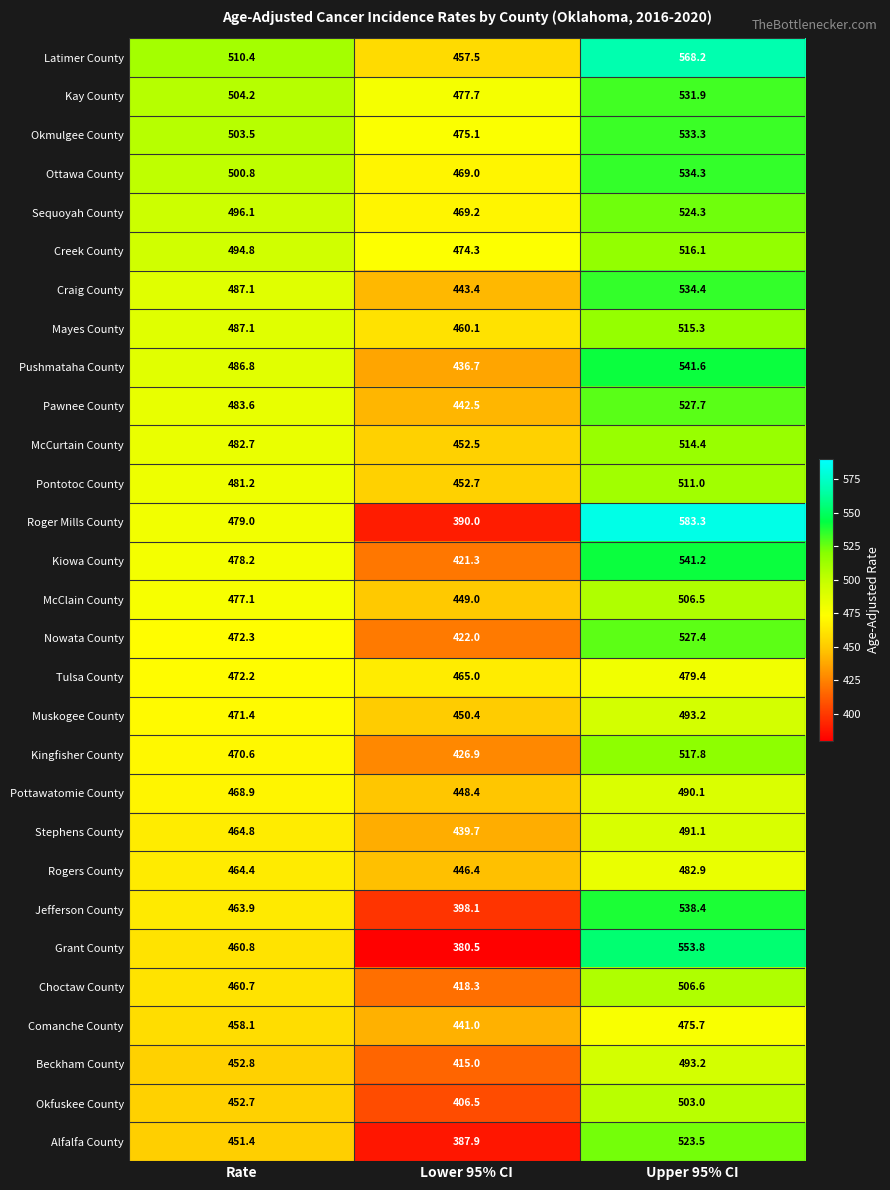

Is it true that Craig County equals 487.1 at Rate?

True